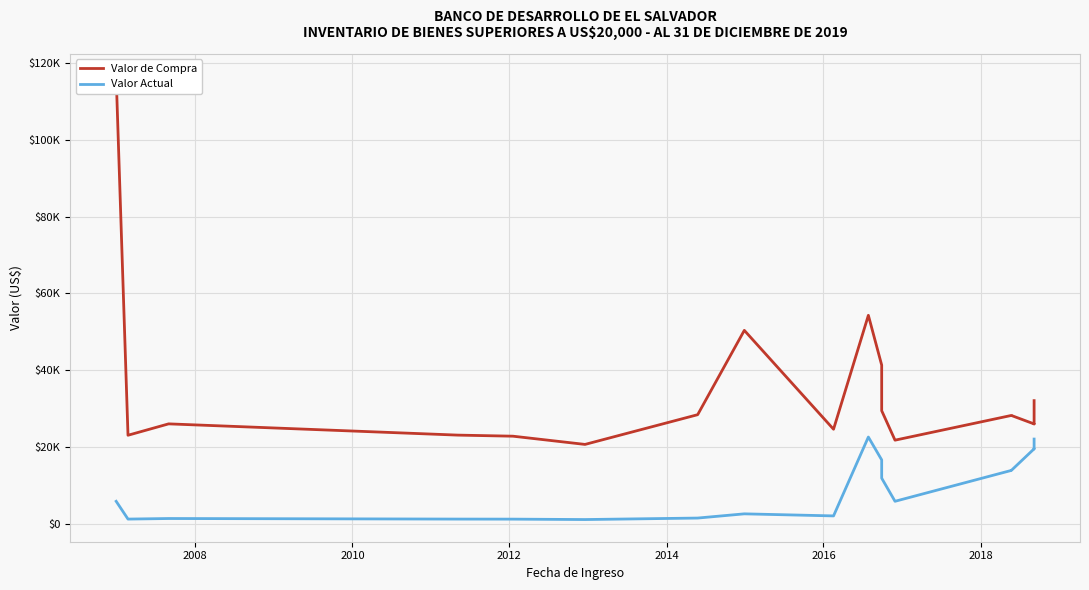

Reading left to right, list all the values displayed in this chart.

Valor de Compra: 116664.3	23008.8	25977.6	23044.4	22763.0	20619.5	20619.5	28371.4	50354.0	24578.3	24578.3	54276.8	54276.8	54276.8	41296.4	29411.1	21725.7	21725.7	28170.9	28170.9	25960.2	25960.2	32035.4
Valor Actual: 5788.6	1150.4	1298.9	1152.2	1138.2	1031.0	1031.0	1418.6	2517.7	1980.0	1980.0	22542.2	22542.2	22542.2	16585.3	11820.3	5790.6	5790.6	13837.4	13837.4	19463.8	19463.7	22015.8